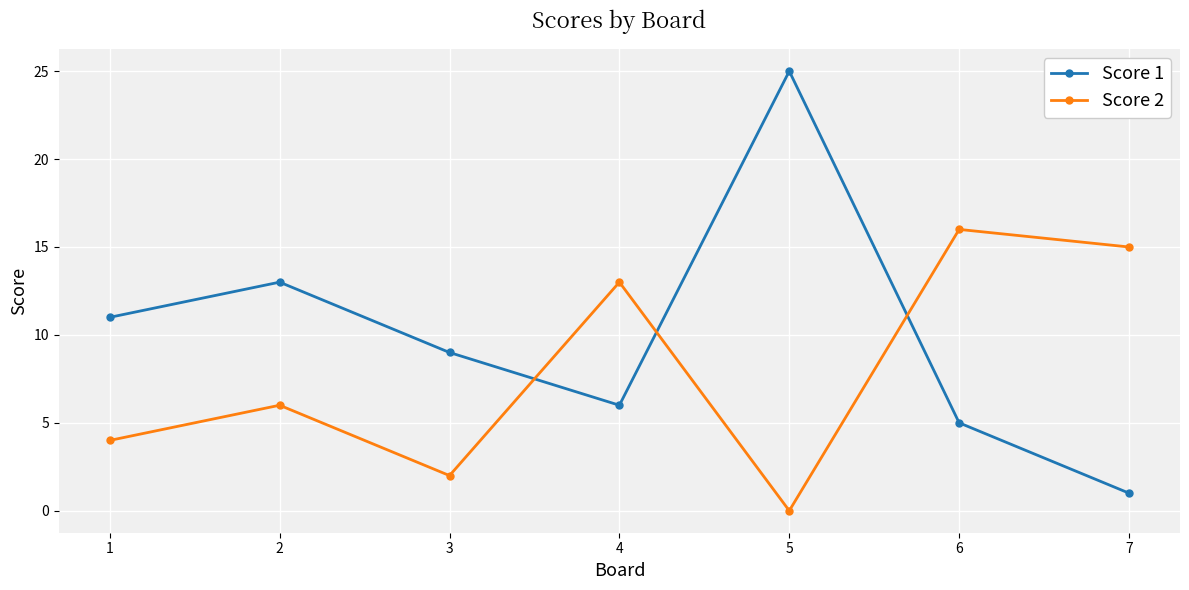

Reading left to right, transcribe all the data shown in this chart.

Score 1: 1=11	2=13	3=9	4=6	5=25	6=5	7=1
Score 2: 1=4	2=6	3=2	4=13	5=0	6=16	7=15